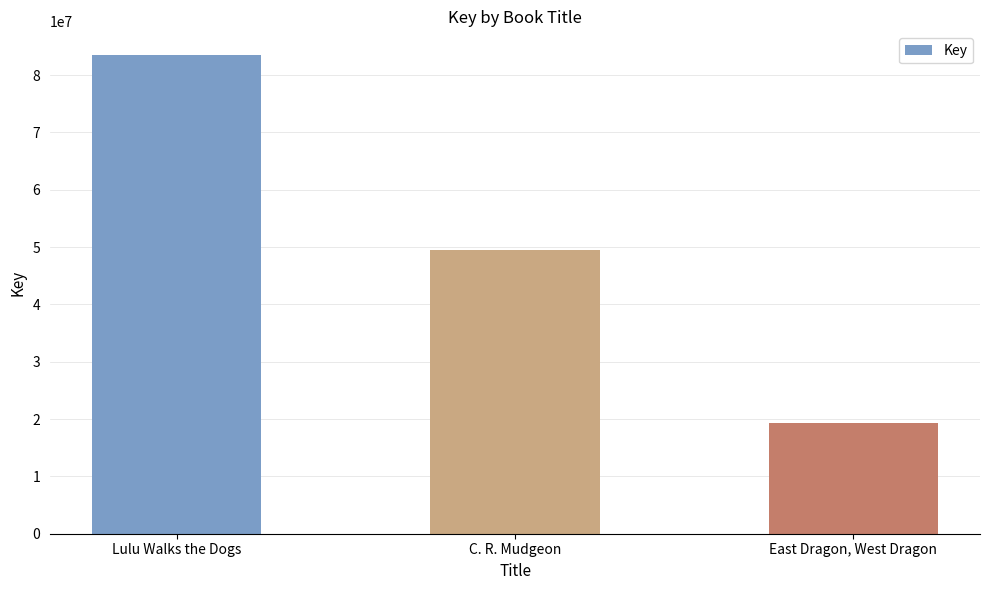

What value does the data have at C. R. Mudgeon, to the nearest 10?

49438710